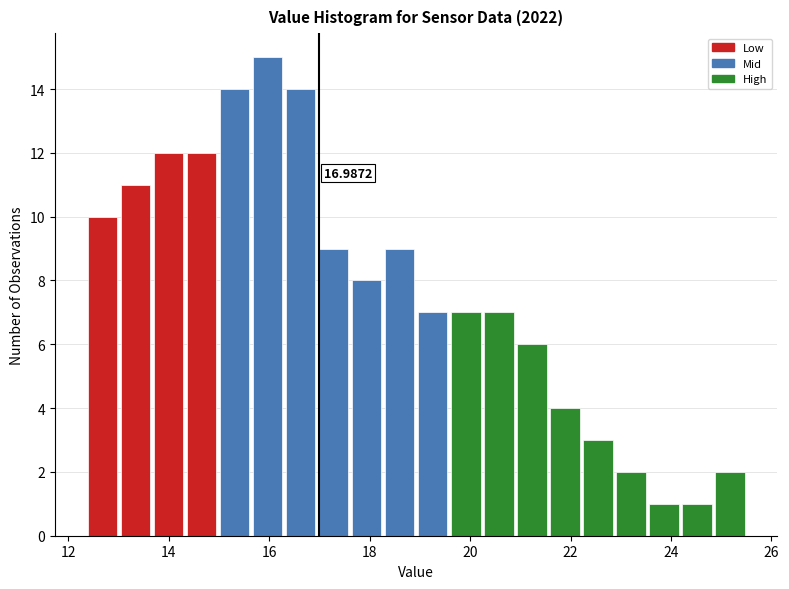

Around what value on the x-axis is the tallest bar? Give the approximate position of its centre, as read against the axis.

16.0